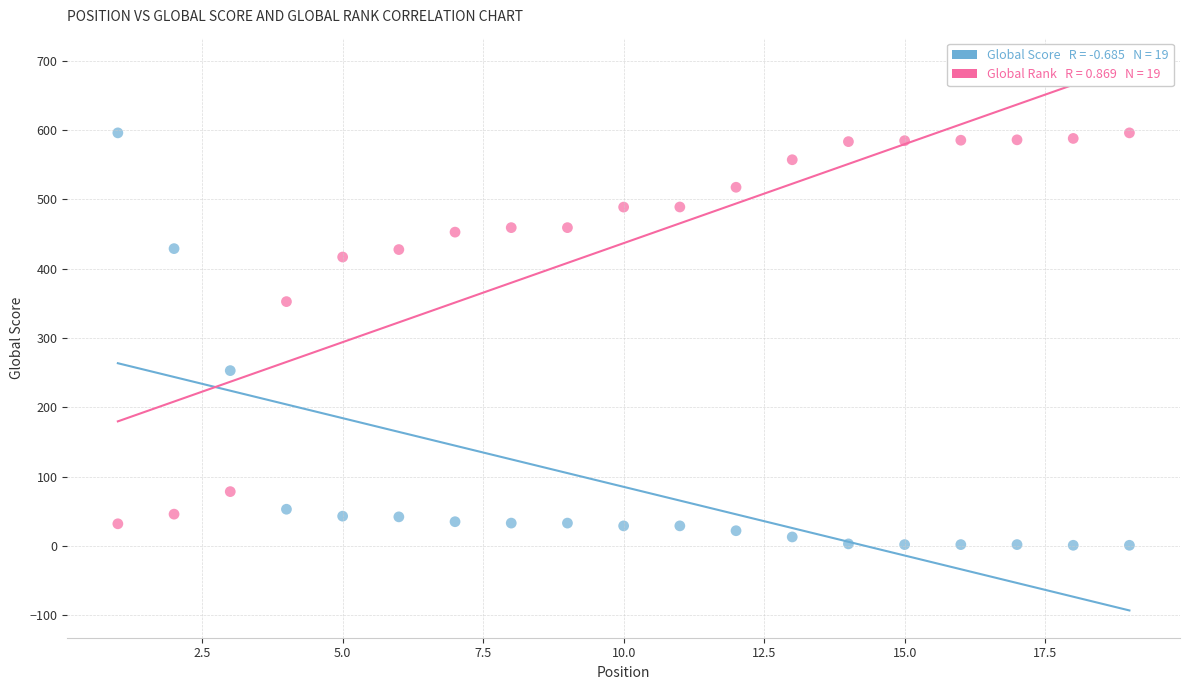

Across all data points, what is the range of X values (max minus min)?

18.0